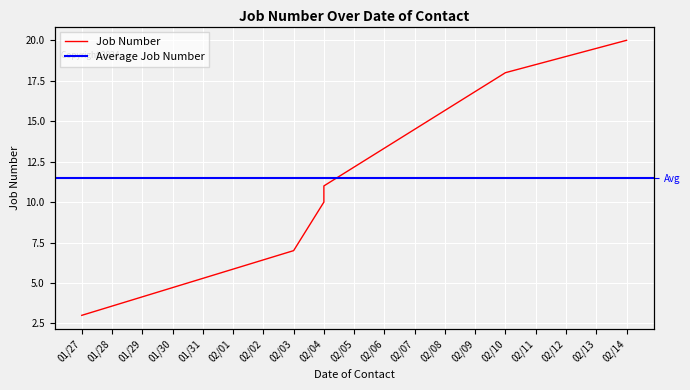

Which label corresponds to the largest value in the chart?

02/14